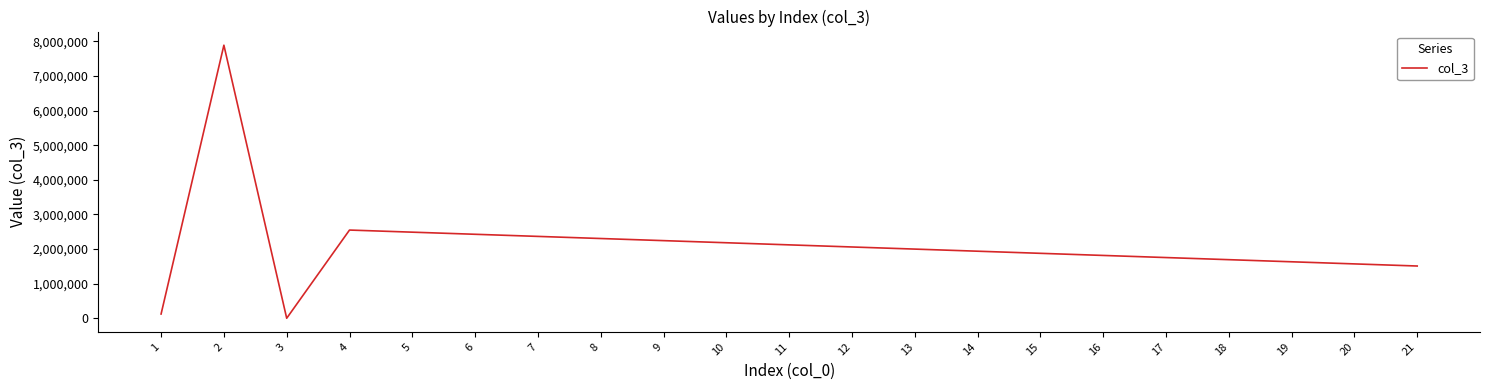

The value at 20 is 1571706.3. True or false?

True